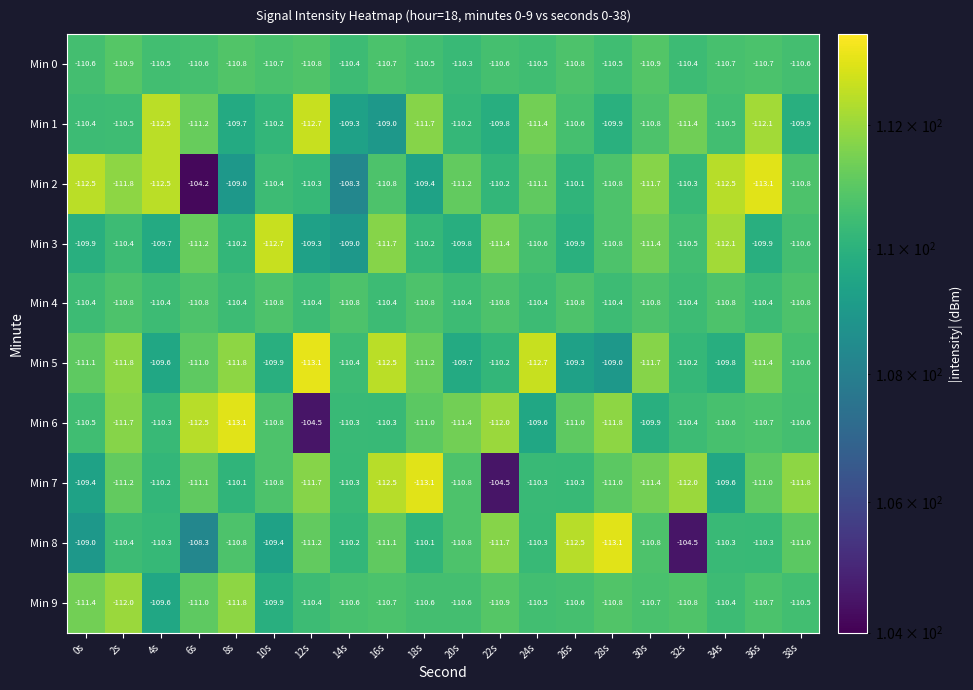

What is the spread (max minus min) of values at 14s?

2.5